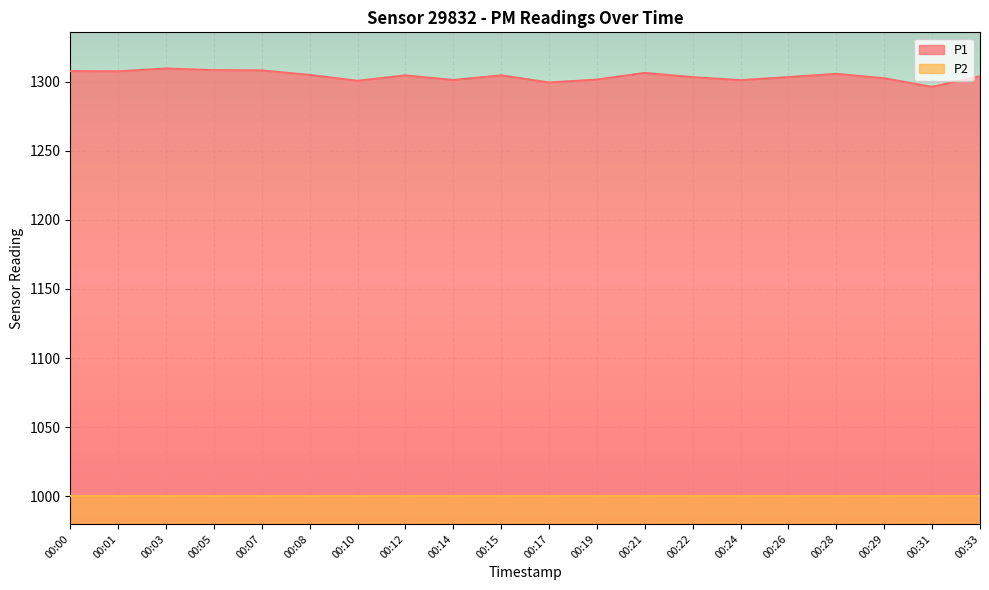

What is the change in value from 00:10 to 00:15?

+4.0